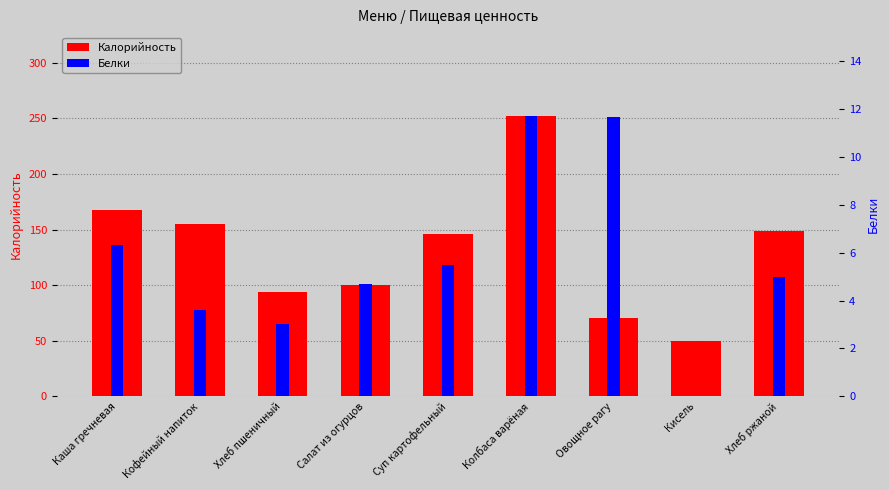

Between Каша гречневая and Кисель, which series saw the biggest shift?

Калорийность